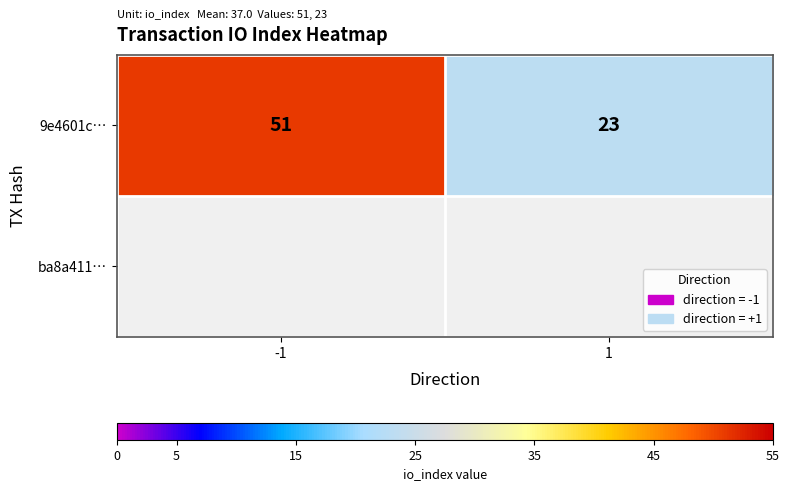

The value at 1 is 31. True or false?

False